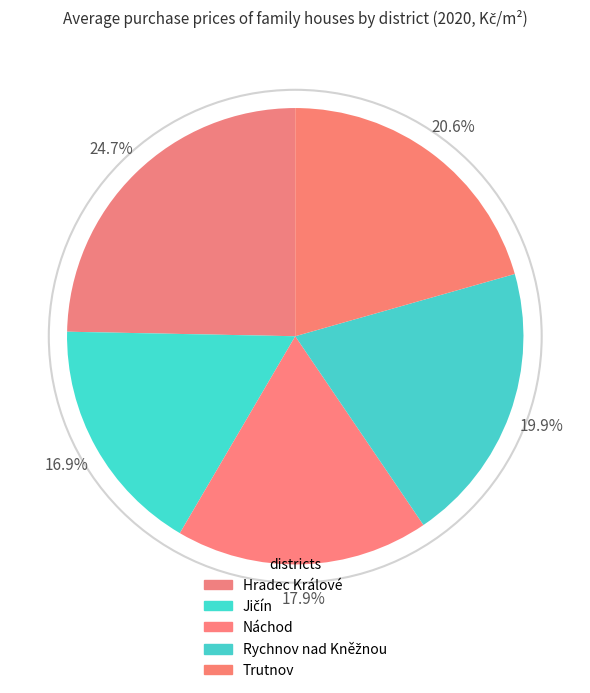

Count the number of slices in the pie.

5